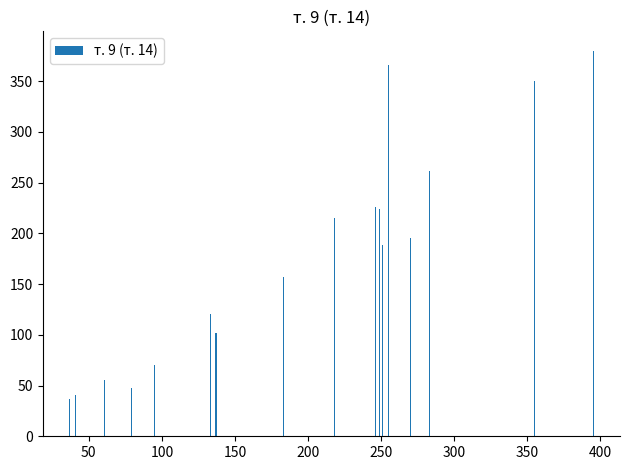

Reading left to right, what are all the values shown in this chart?

37	41	55	48	70	120	102	157	215	226	224	188	366	195	261	350	380